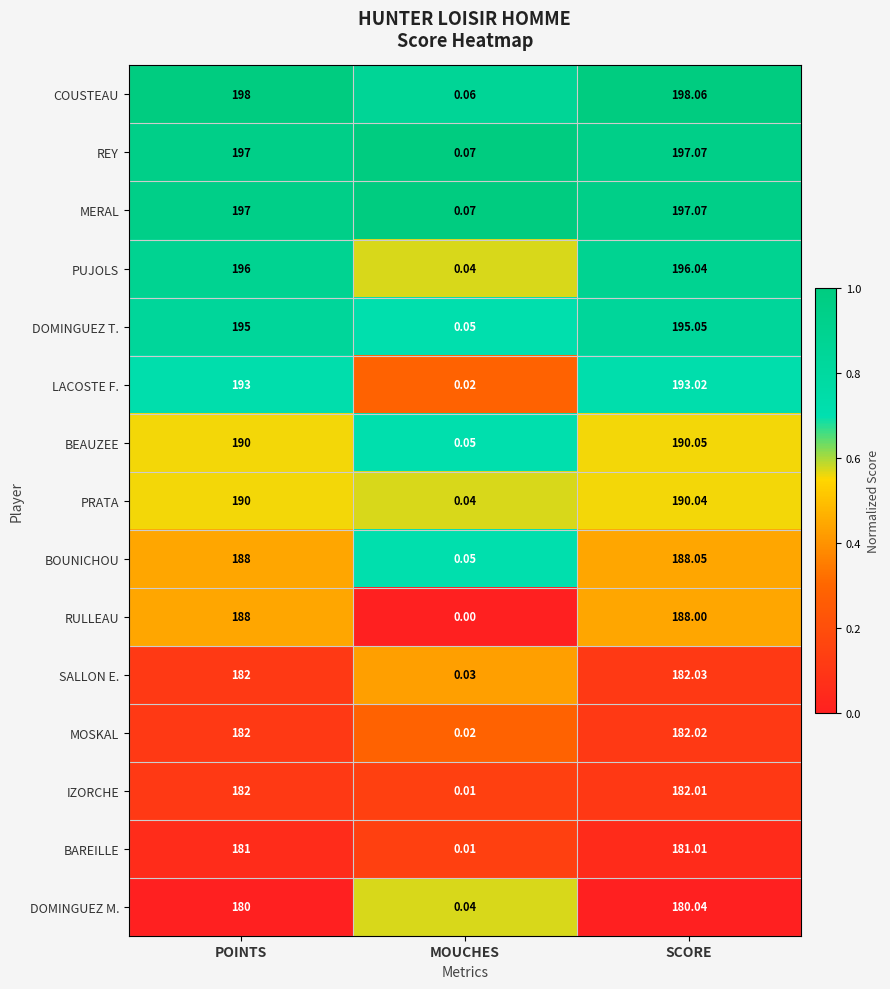

Which series has the largest range (max minus min)?

COUSTEAU